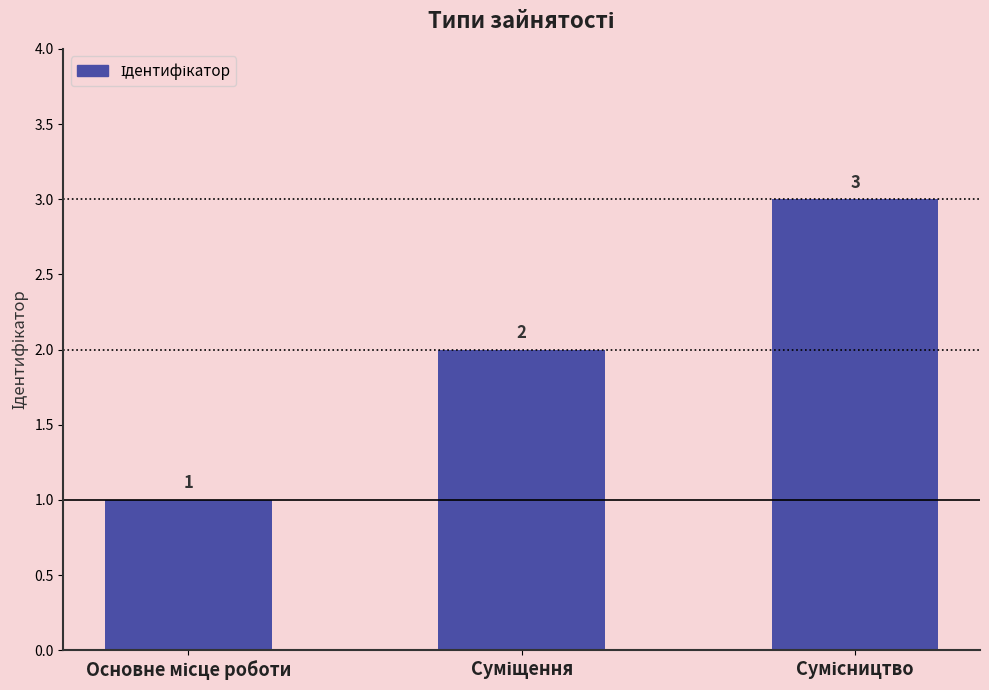

What is the value of the 2nd bar from the left?

2